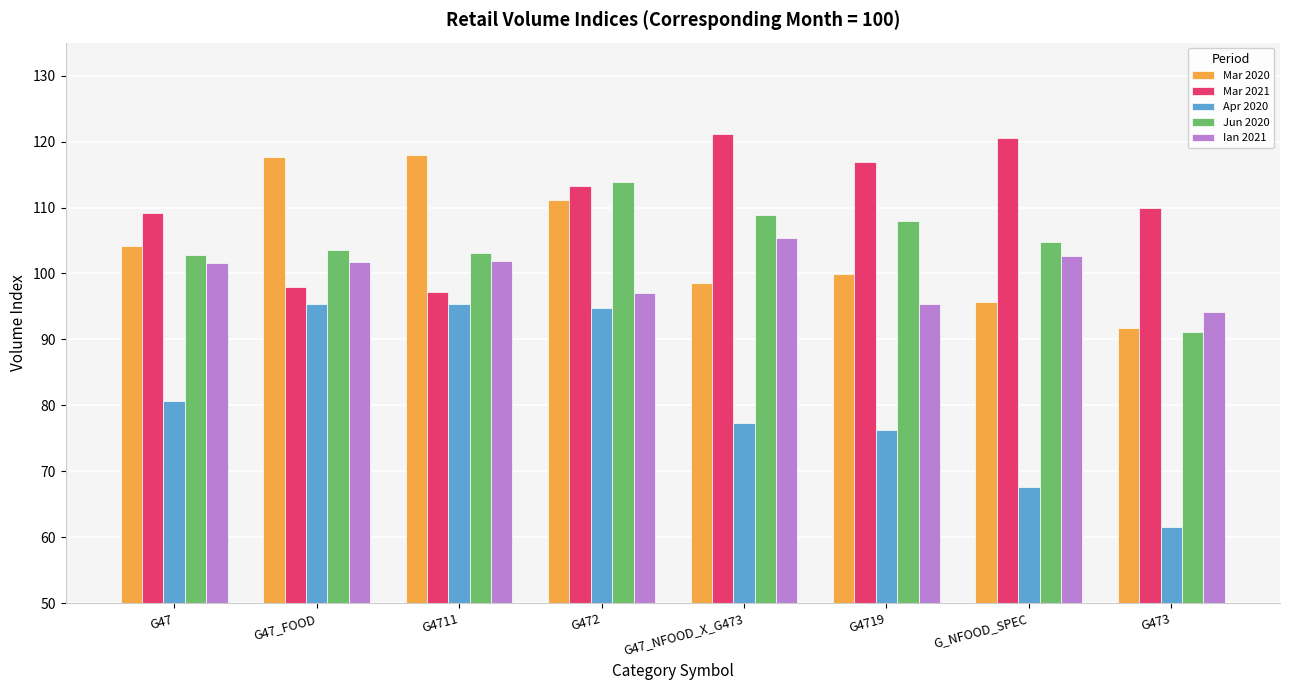

What is the label of the 8th bar from the left?

G473